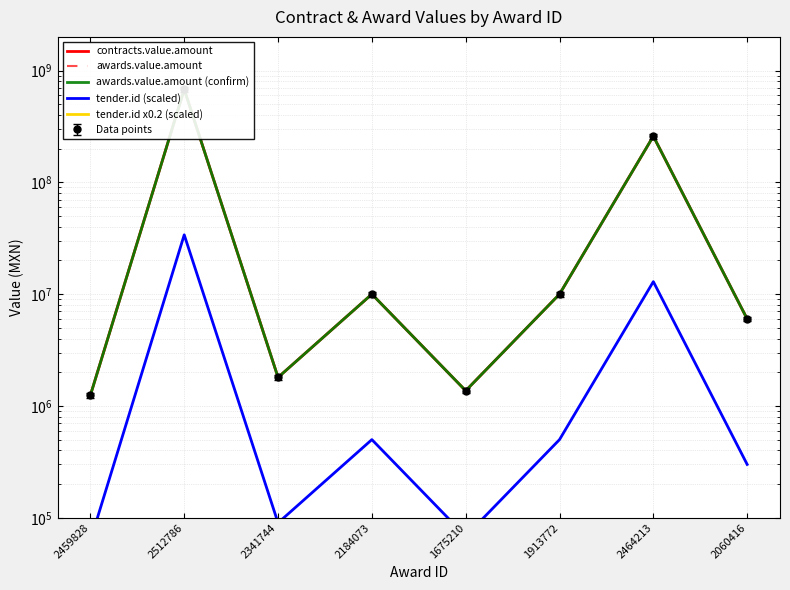

True or false: tender.id (scaled) and tender.id x0.2 (scaled) cross at least once.

False